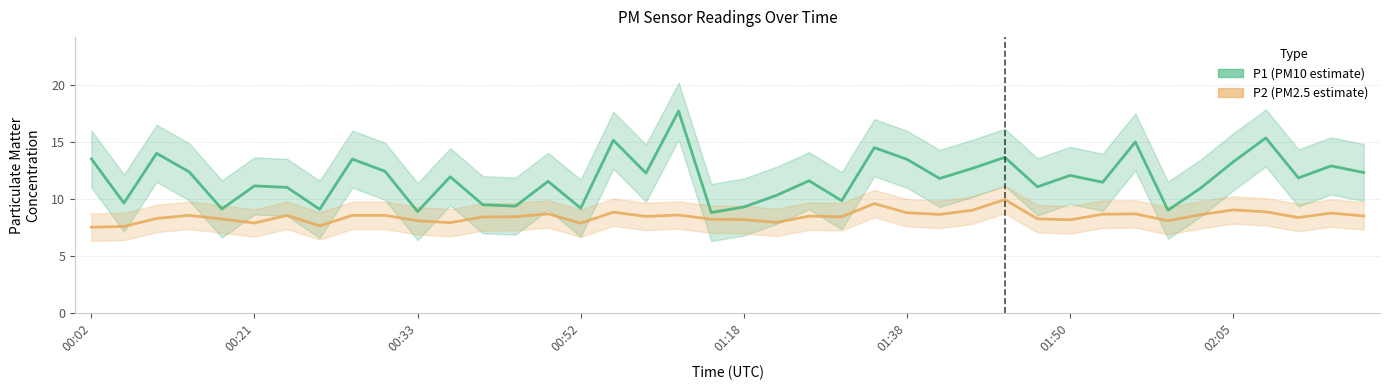

How many series are shown in this chart?

2